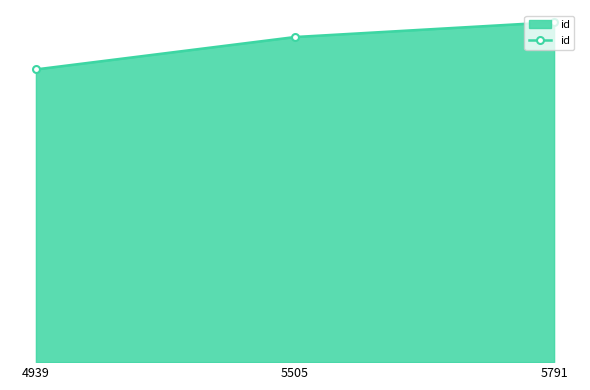

Rank the categories by value from highest to lowest.

5791, 5505, 4939